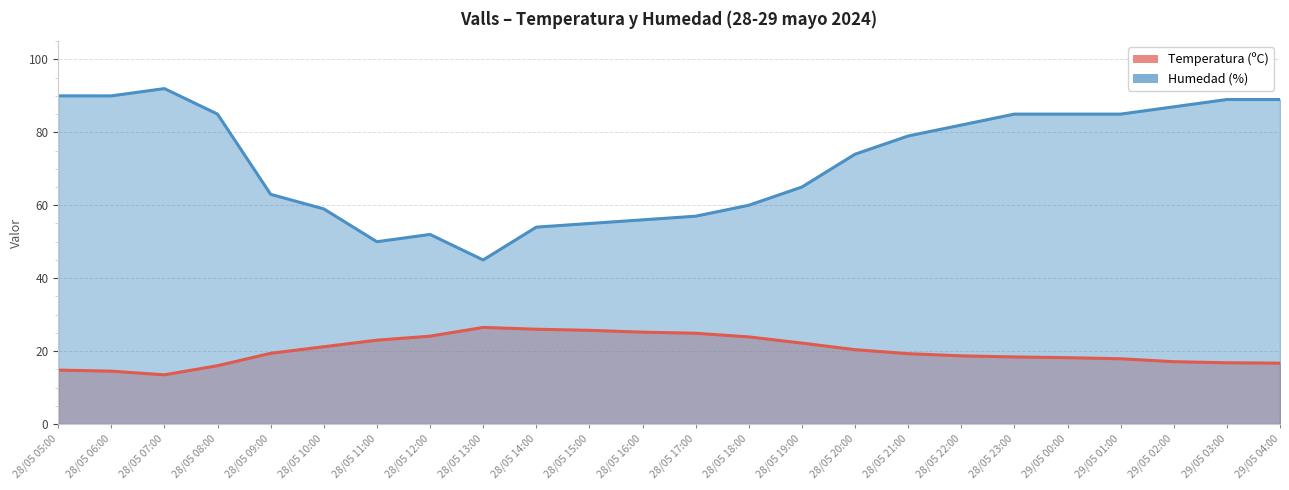

True or false: Humedad (%) has more than 1 points higher than both neighbors.

True